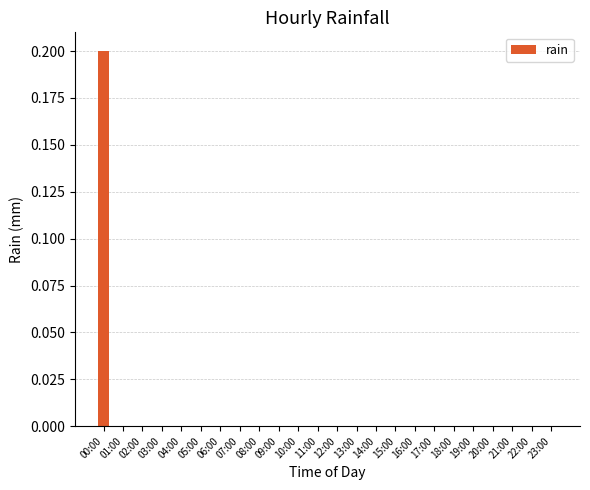

Reading left to right, what are all the values shown in this chart?

00:00=0.2	01:00=0.0	02:00=0.0	03:00=0.0	04:00=0.0	05:00=0.0	06:00=0.0	07:00=0.0	08:00=0.0	09:00=0.0	10:00=0.0	11:00=0.0	12:00=0.0	13:00=0.0	14:00=0.0	15:00=0.0	16:00=0.0	17:00=0.0	18:00=0.0	19:00=0.0	20:00=0.0	21:00=0.0	22:00=0.0	23:00=0.0